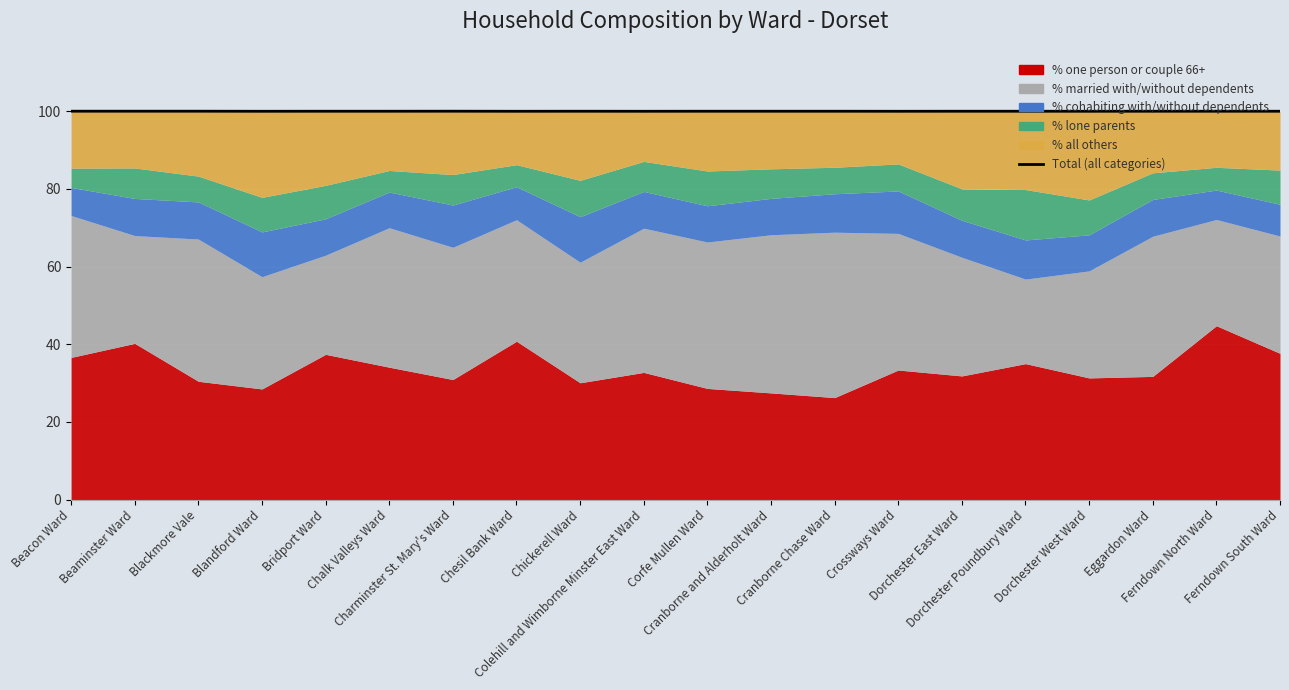

Reading left to right, list all the values displayed in this chart.

100.0	100.0	100.0	100.0	100.0	100.0	100.0	100.0	100.0	100.0	100.0	100.0	100.0	100.0	100.0	100.0	100.0	100.0	100.0	100.0